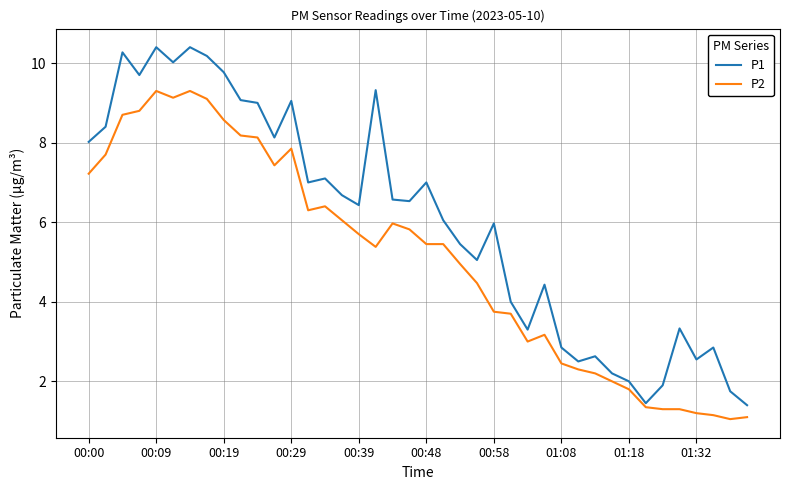

Which series has the largest total across all categories?

P1